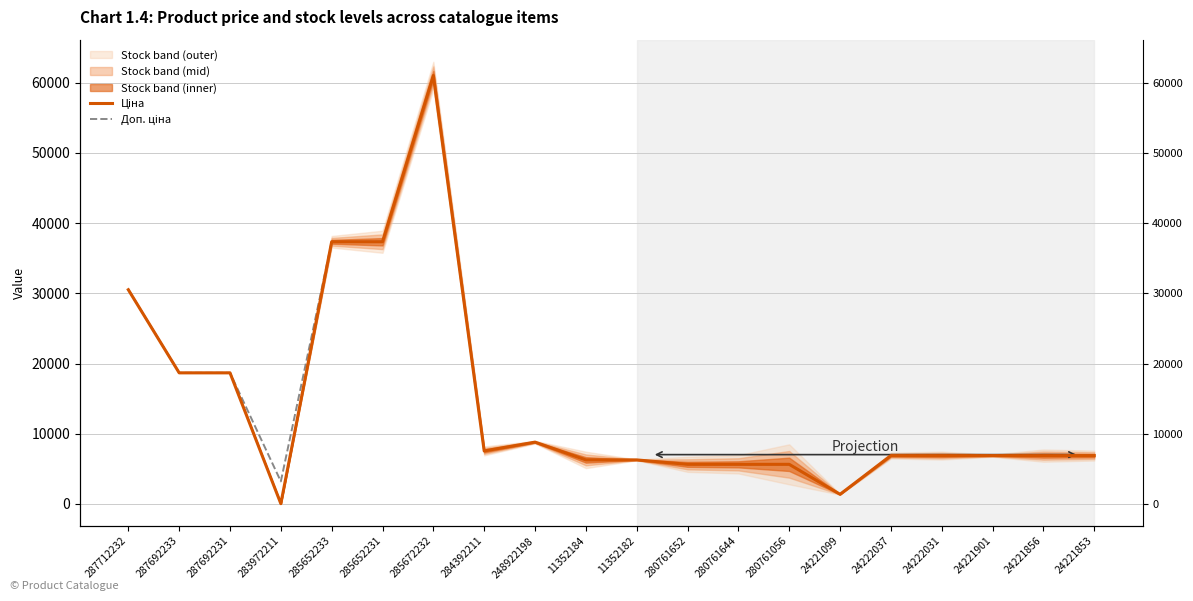

At which label does Доп. ціна first exceed 6879?

287712232